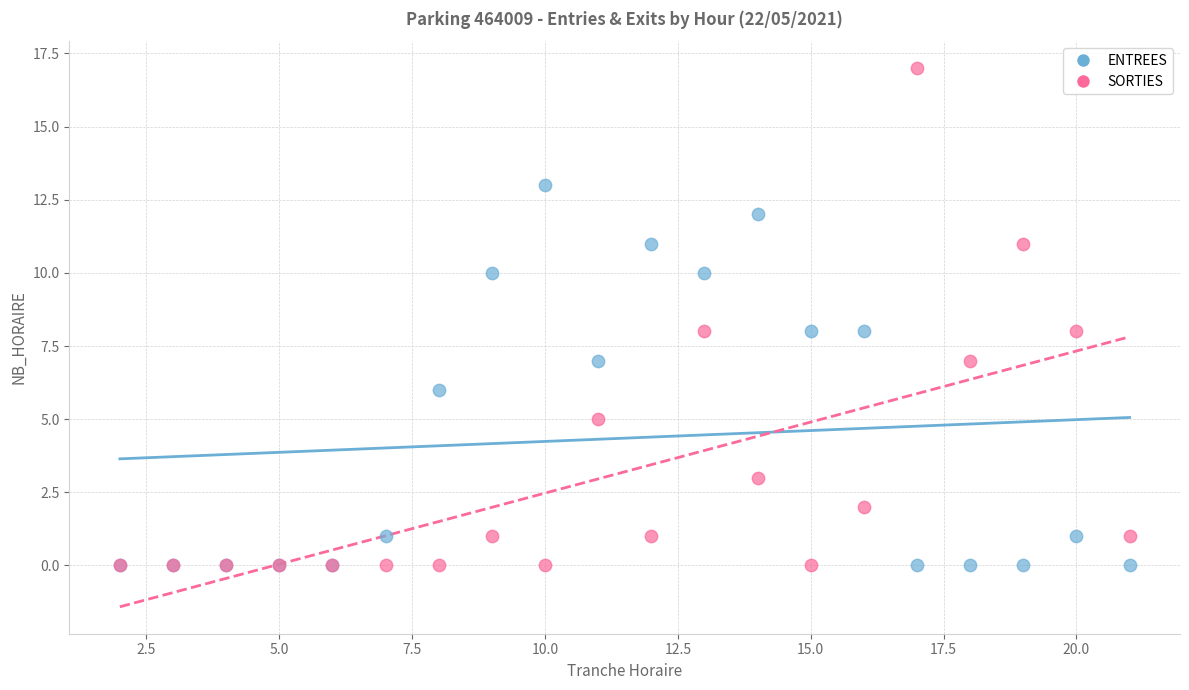

Which series contains the highest Y value?

SORTIES